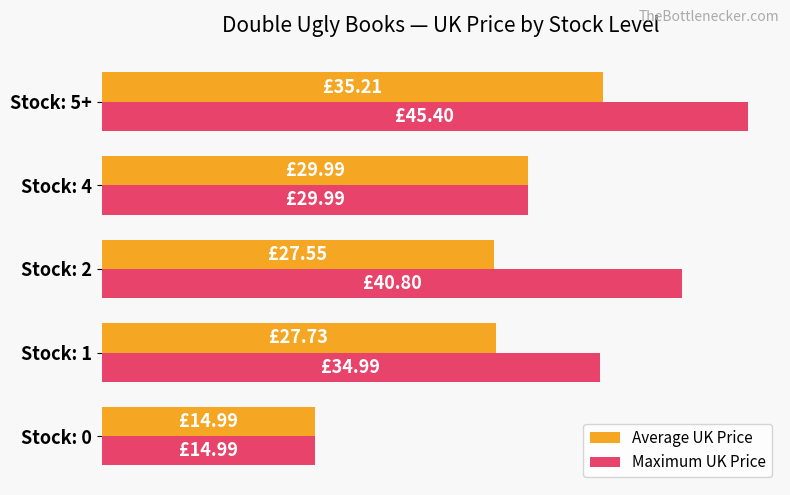

What is the difference between the maximum and minimum values in the Maximum UK Price series?

30.4